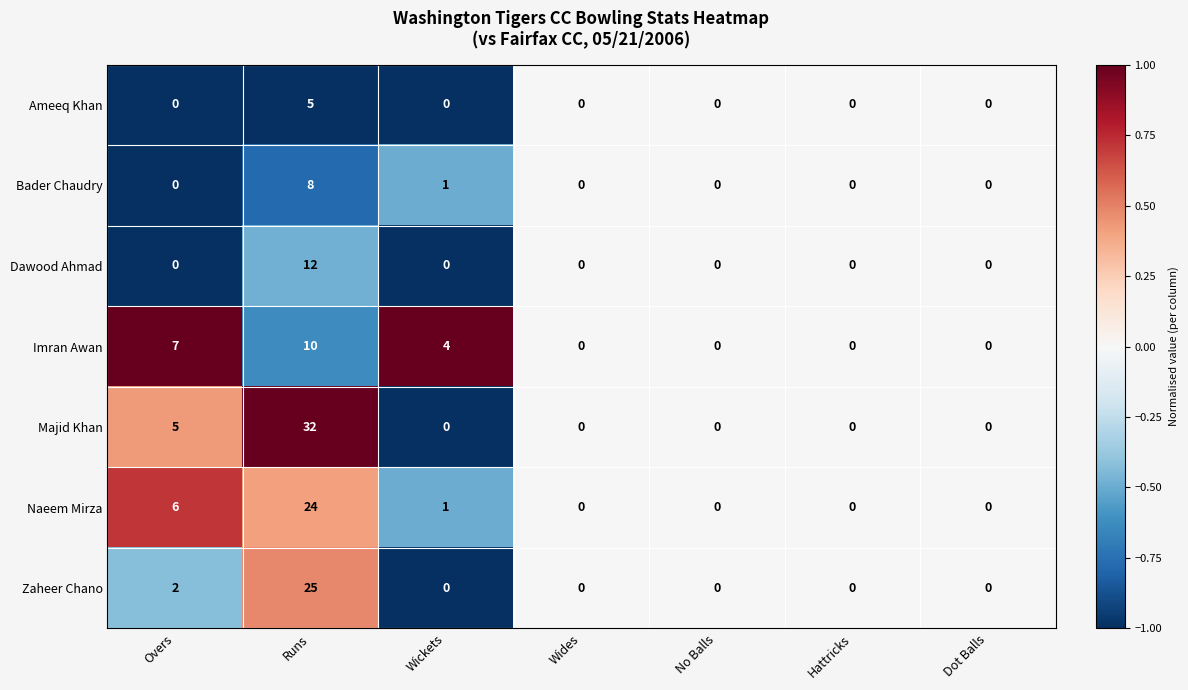

How many Bader Chaudry values are between 0 and 1?

6